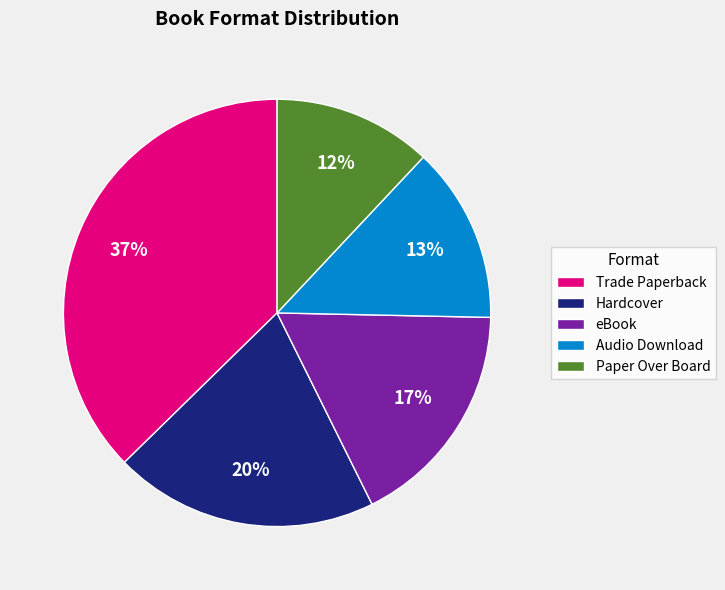

Does Audio Download account for over 50% of the chart?

No